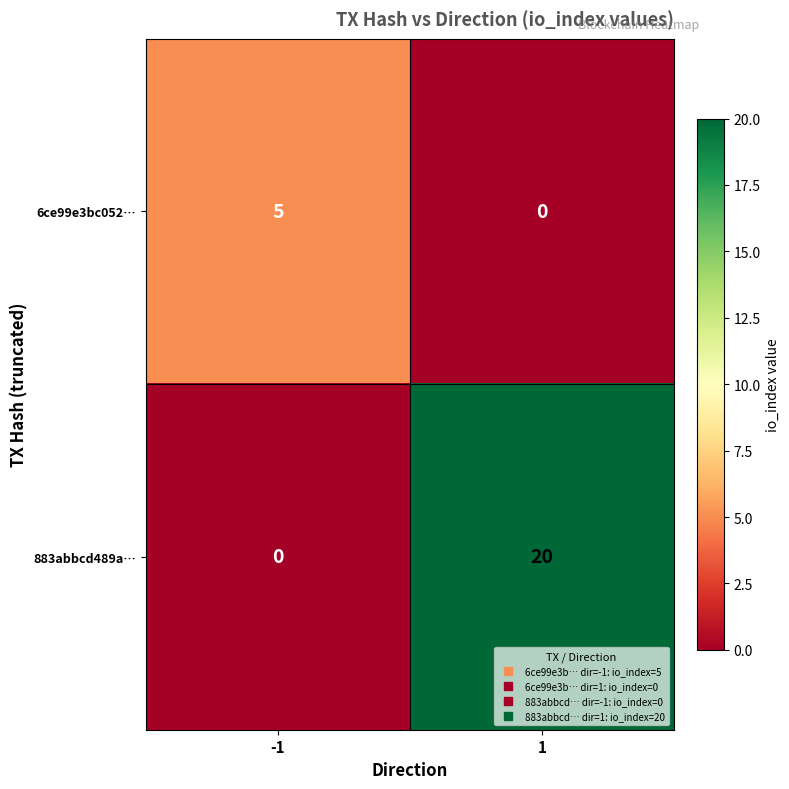

Rank the series by their average value, from highest to lowest.

883abbcd489a…, 6ce99e3bc052…